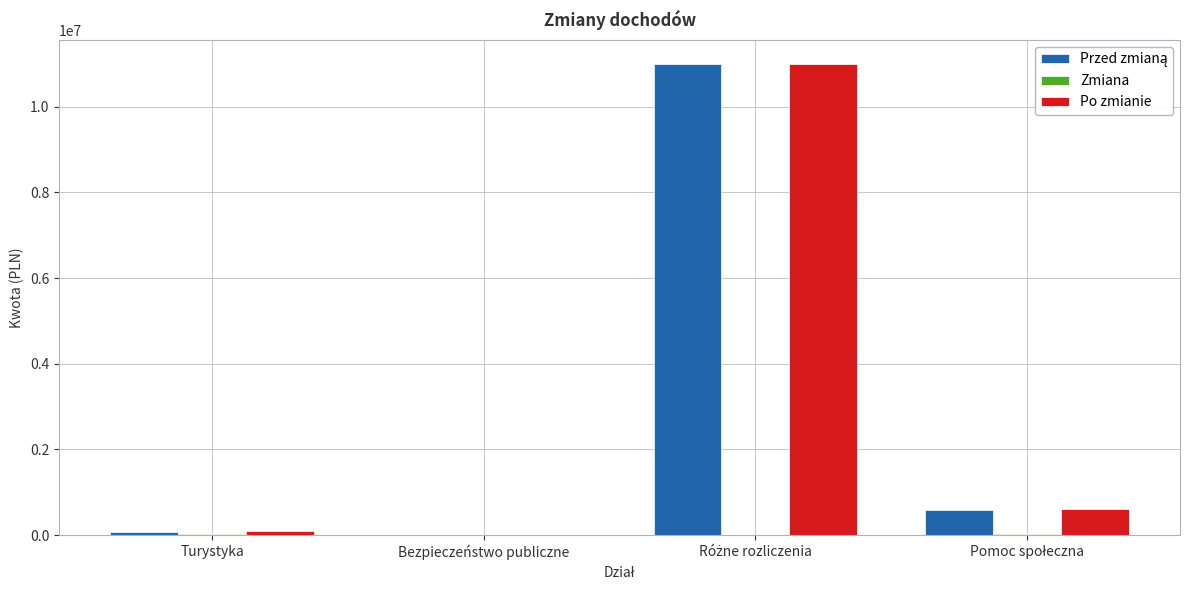

Are the bars grouped side by side (vs. stacked)?

Yes